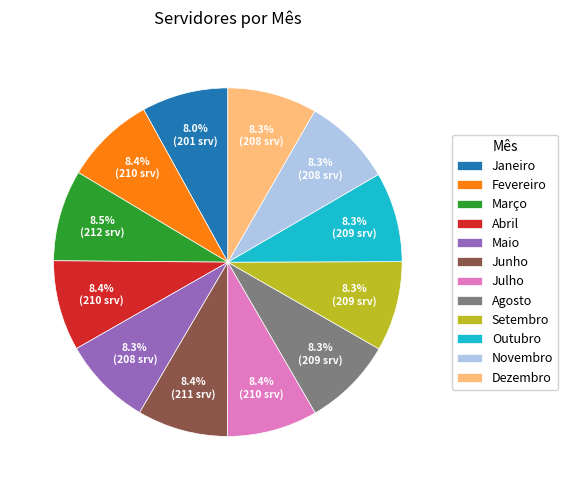

To the nearest percent, what is the average slice percentage?

8%